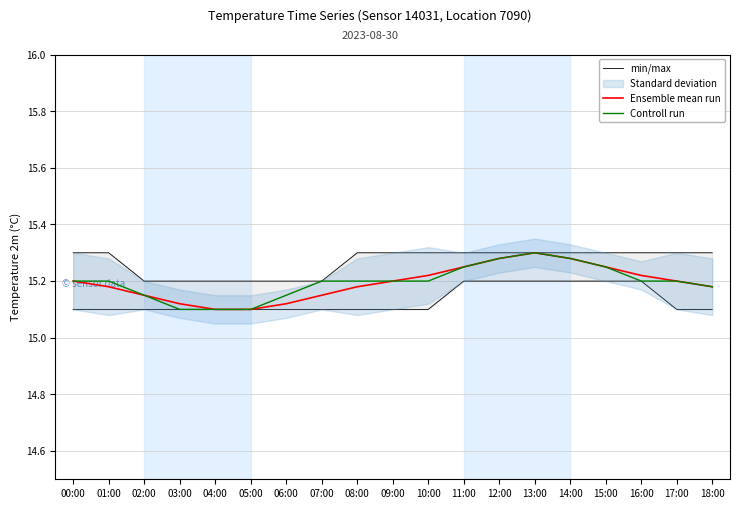

True or false: Controll run and min/max cross at least once.

False